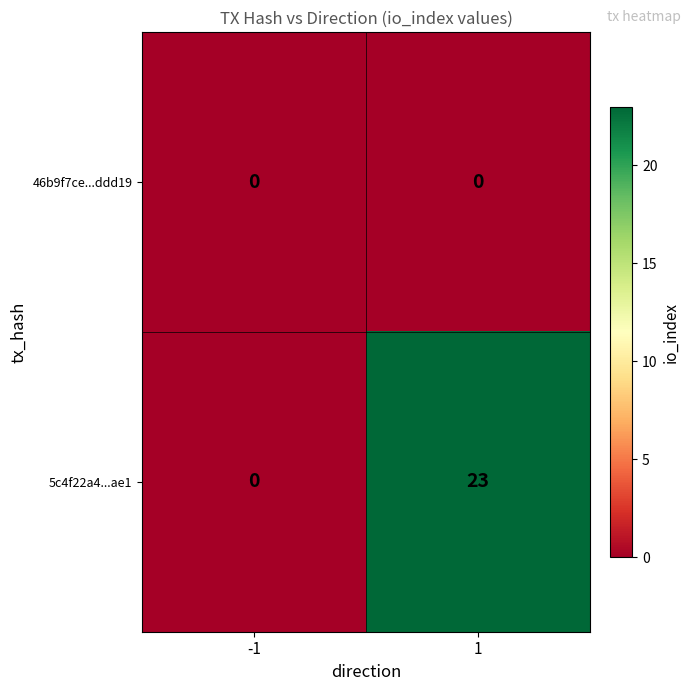

Reading right to left, extract all data points from this chart.

46b9f7ce...ddd19: 0	0
5c4f22a4...ae1: 23	0